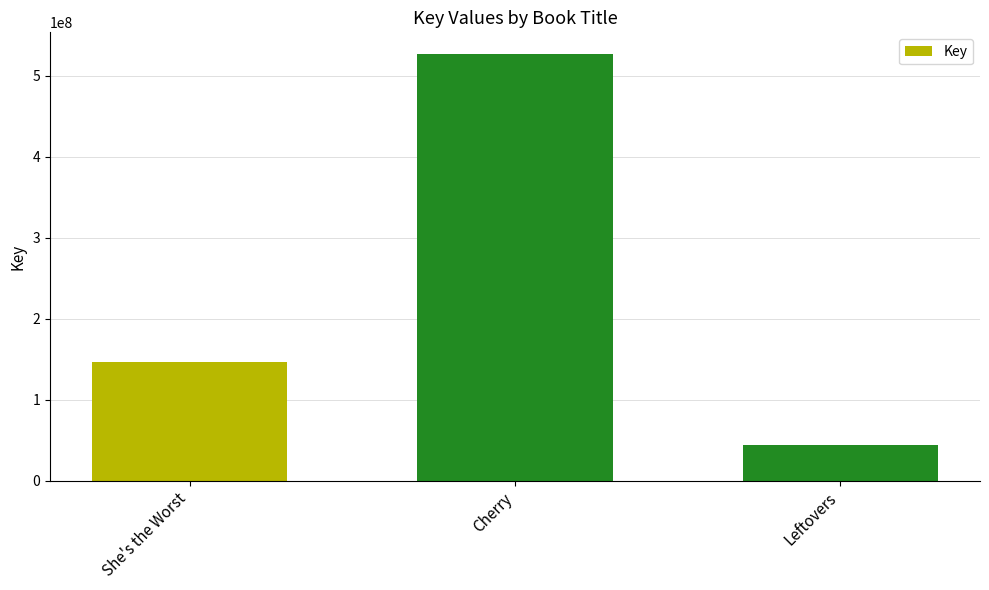

Between Leftovers and She's the Worst, which is larger?

She's the Worst